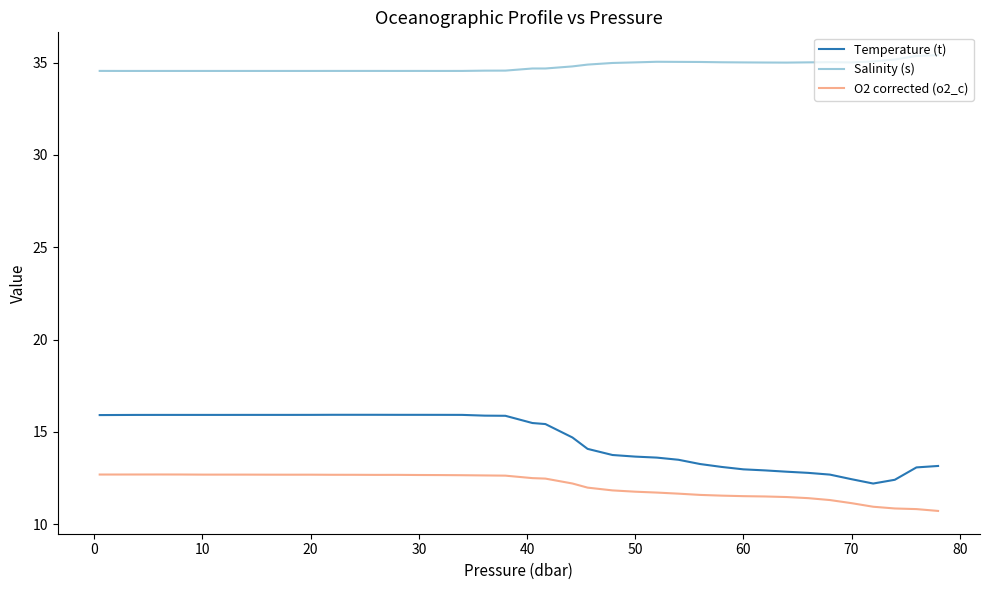

What is the difference between the maximum and second lowest values in the Temperature (t) series?

3.5